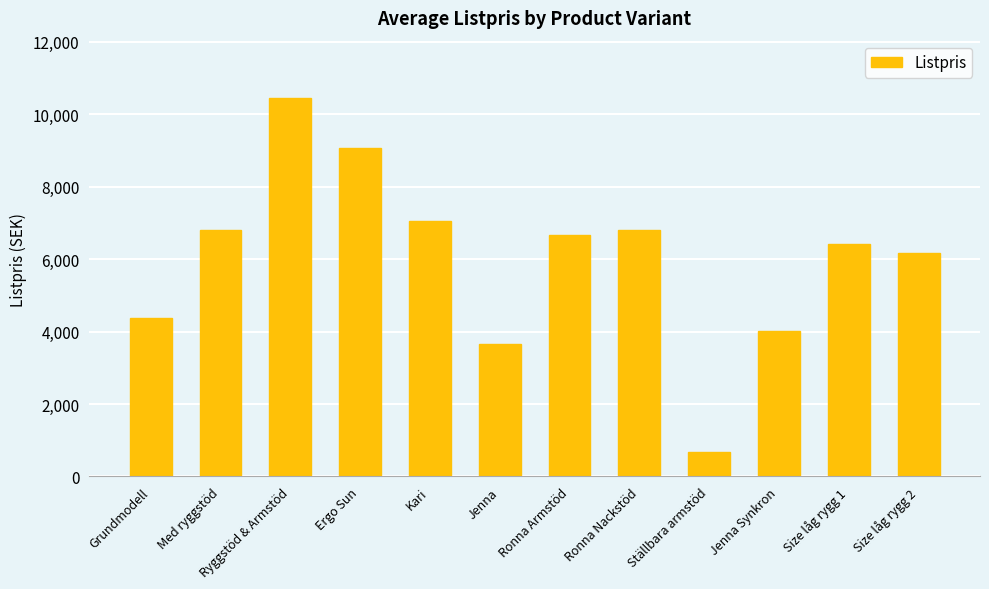

How many values are below 6660?

6